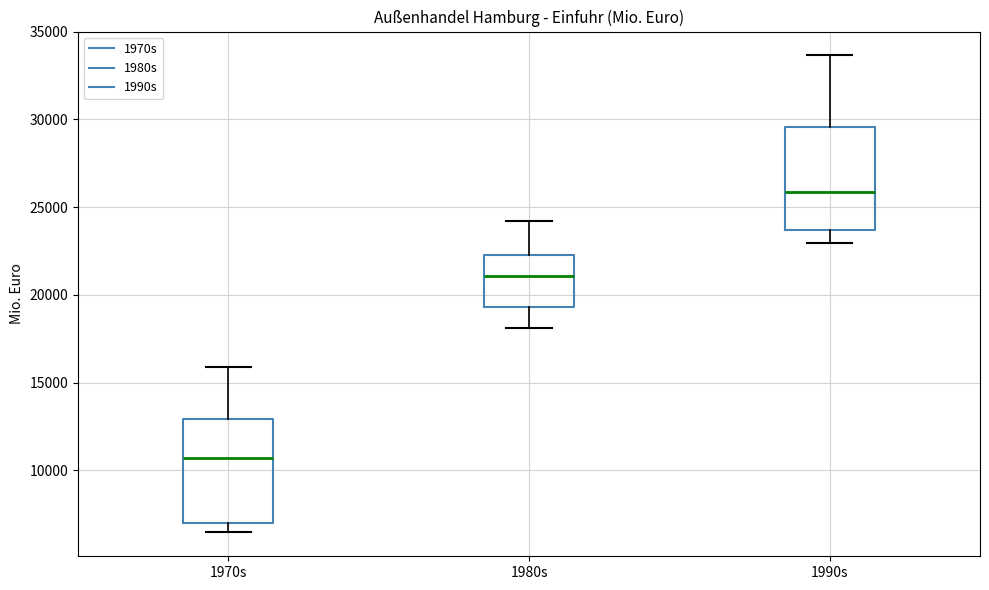

Which box has the highest median line?

1990s